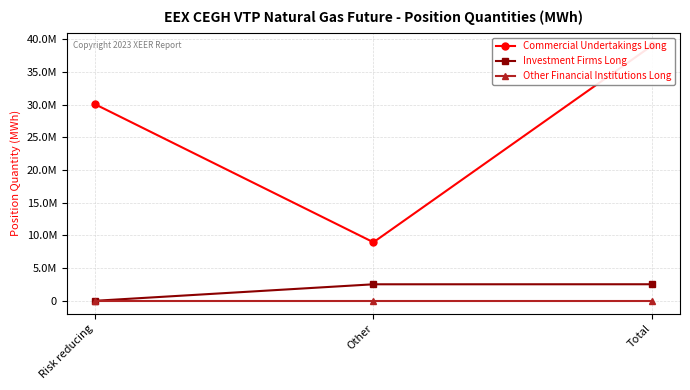

At which label does Commercial Undertakings Long reach its minimum?

Other